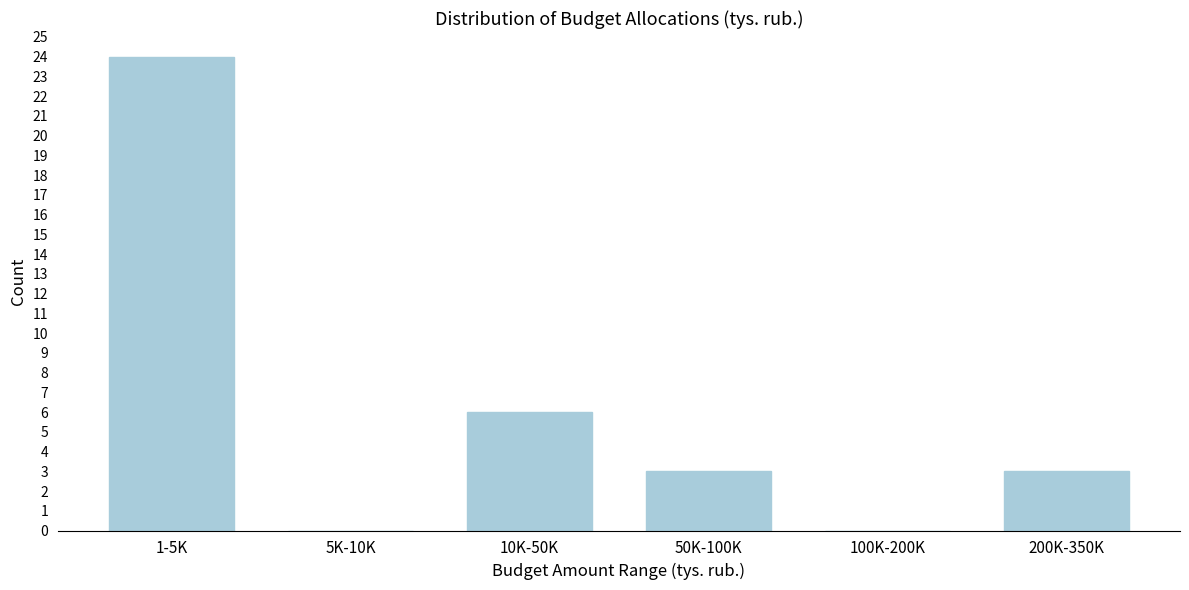

Reading left to right, what are all the values shown in this chart?

1-5K=24	5K-10K=0	10K-50K=6	50K-100K=3	100K-200K=0	200K-350K=3